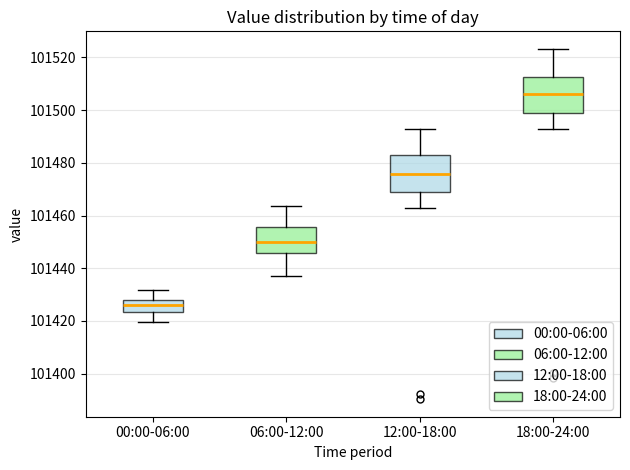

Reading left to right, transcribe this box plot: for each box, give where its median line is, the range the box spans, and where its two whiskers end, as read against the y-axis. The values are not printed on the chart, so give them approximately, as read against the axis.

00:00-06:00: median 101426, box 101424 to 101428, whiskers 101420 to 101432
06:00-12:00: median 101450, box 101446 to 101456, whiskers 101438 to 101464
12:00-18:00: median 101476, box 101468 to 101482, whiskers 101462 to 101492
18:00-24:00: median 101506, box 101498 to 101512, whiskers 101492 to 101524